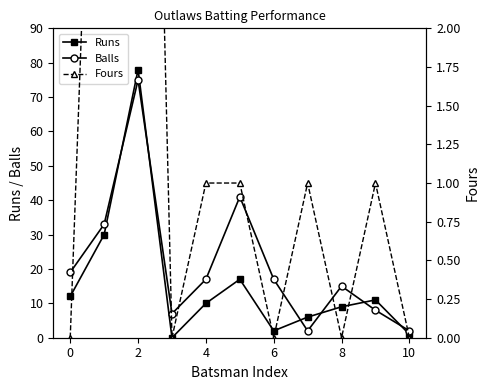

How many lines are shown in the chart?

3